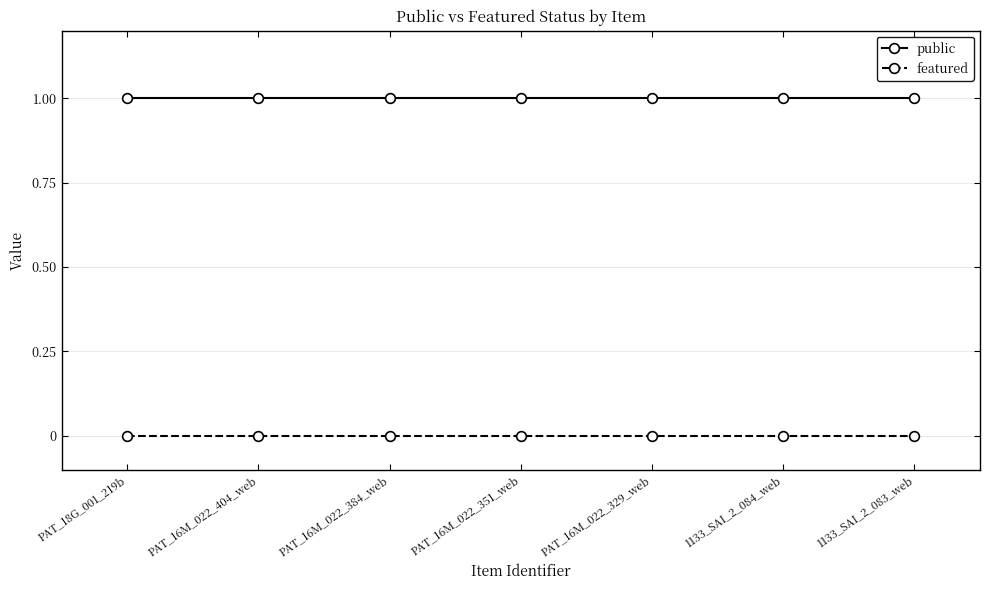

What is the sum of all public values?

7